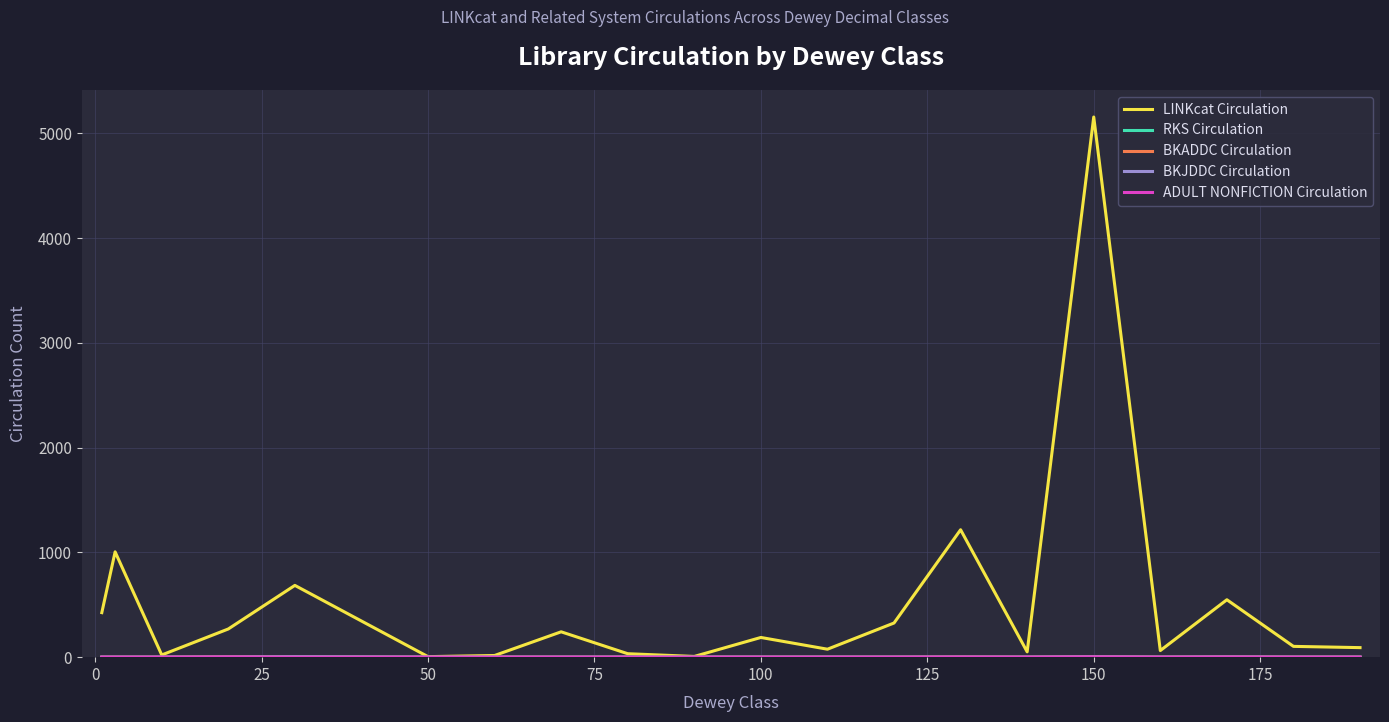

True or false: LINKcat Circulation and BKADDC Circulation intersect in this chart.

False